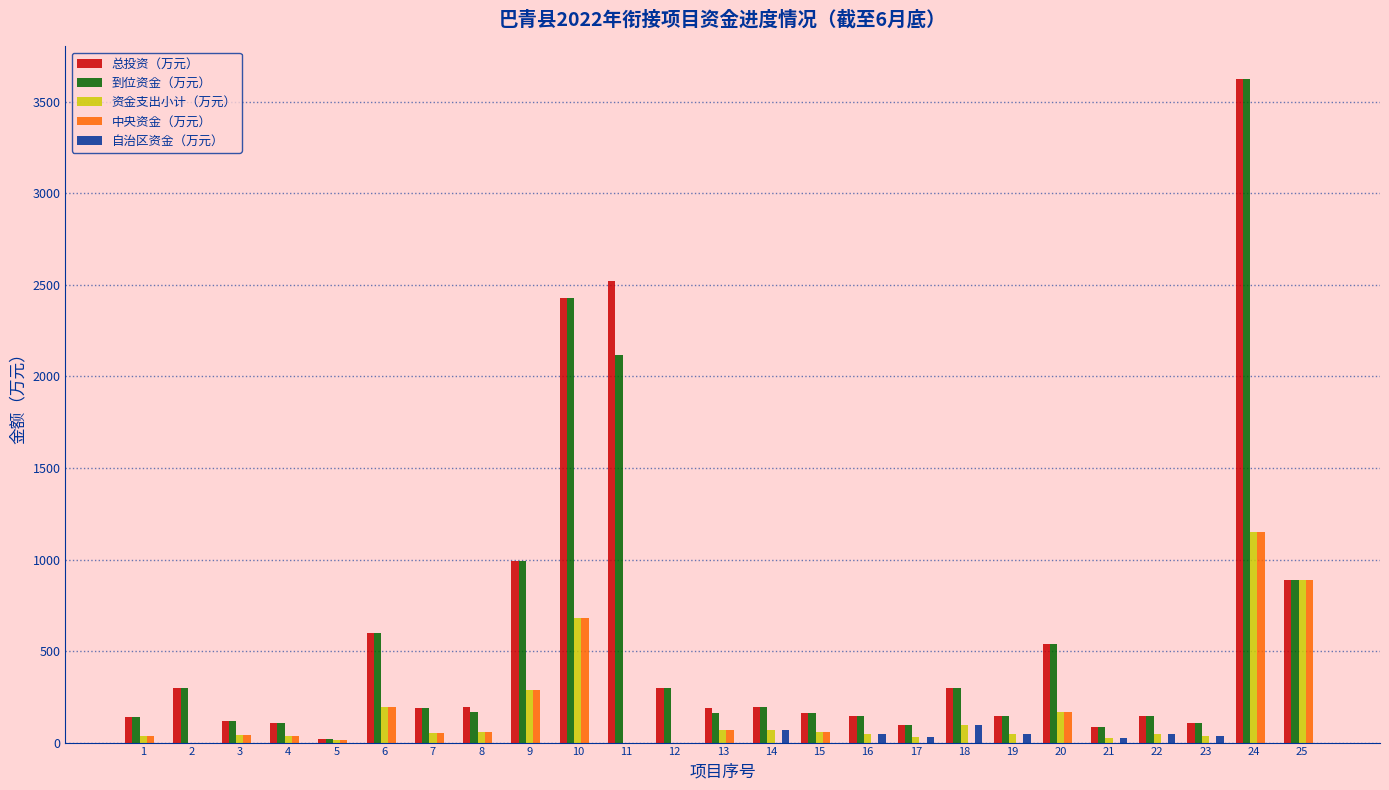

At which category is the sum across all series the highest?

24